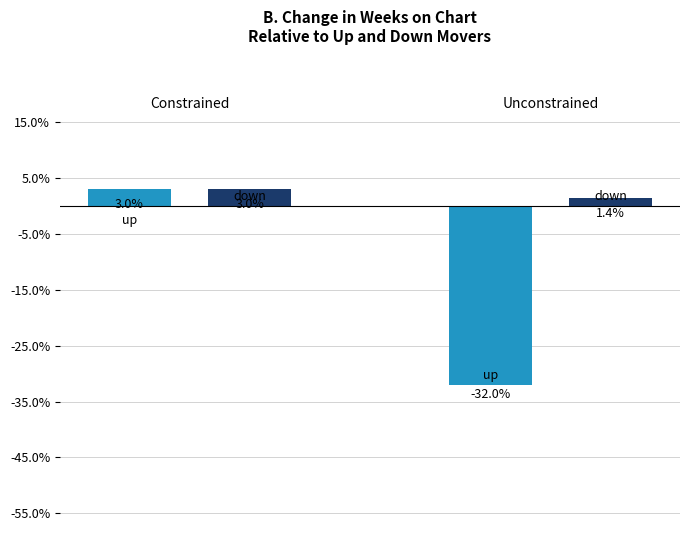

Does the chart contain stacked bars?

No